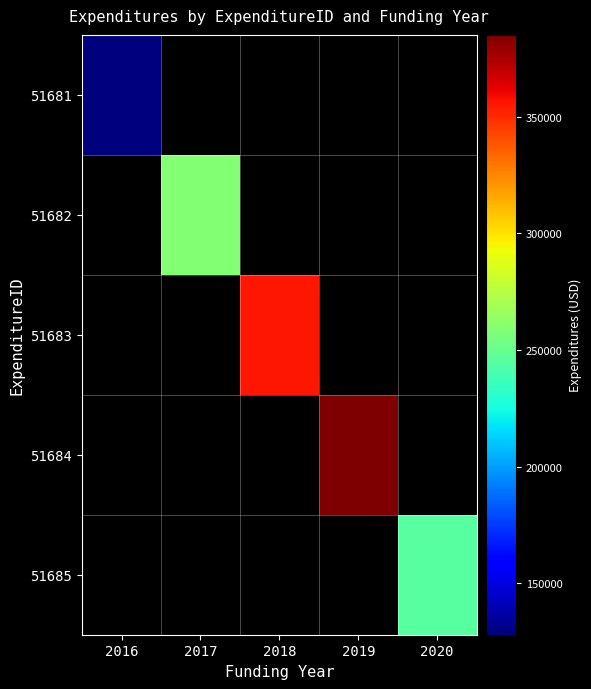

Count the number of categories in the chart.

5